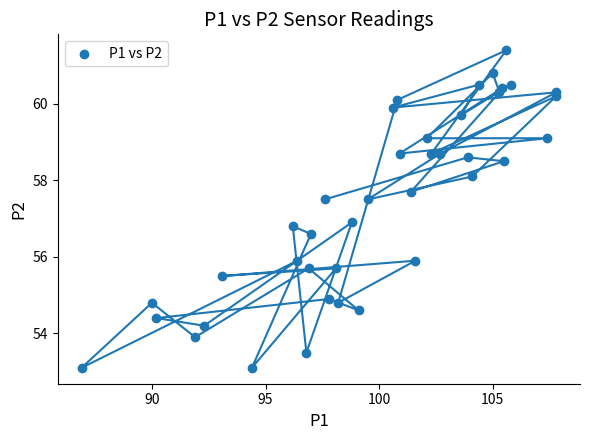

What is the range of X values (max minus min)?

20.9